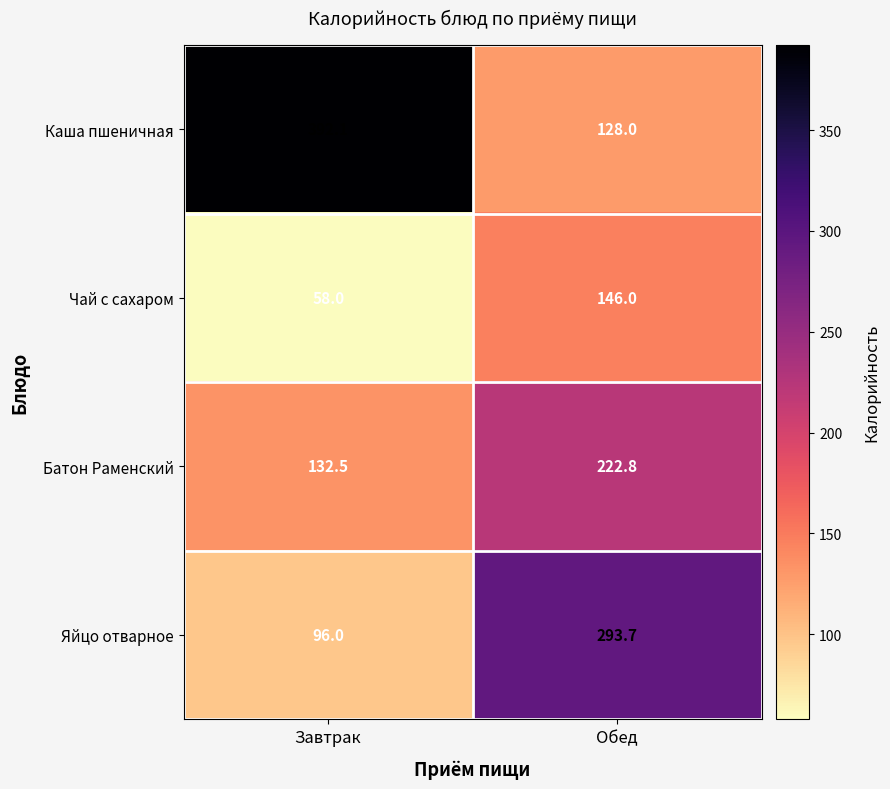

What is the sum of all Батон Раменский values?

355.3